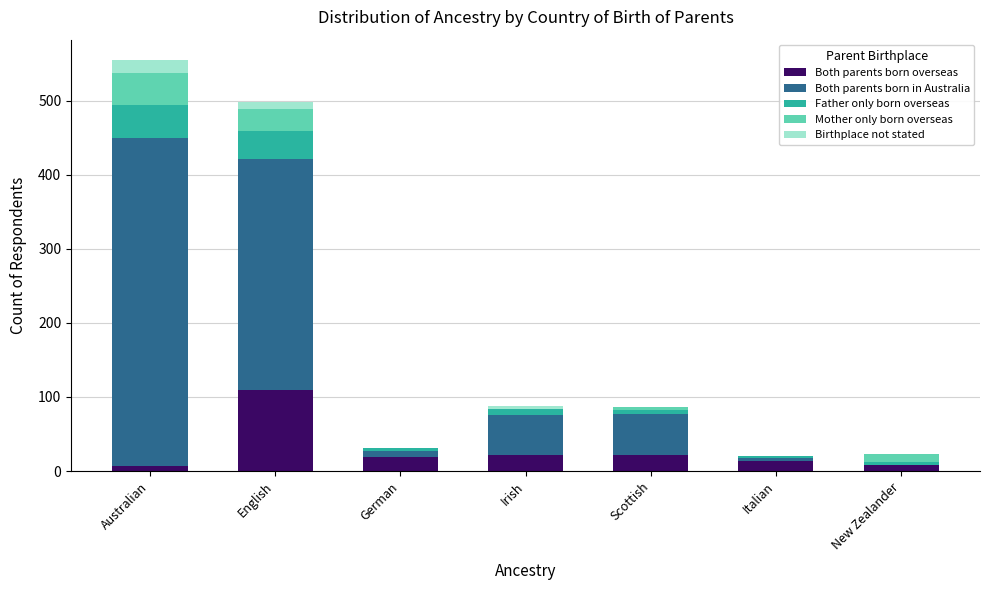

Are the bars horizontal?

No